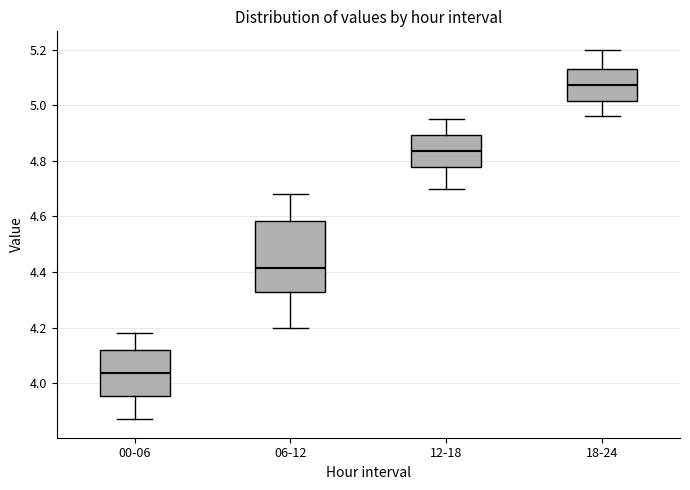

Comparing the boxes themselves (not the whiskers), which one is the tallest?

06-12